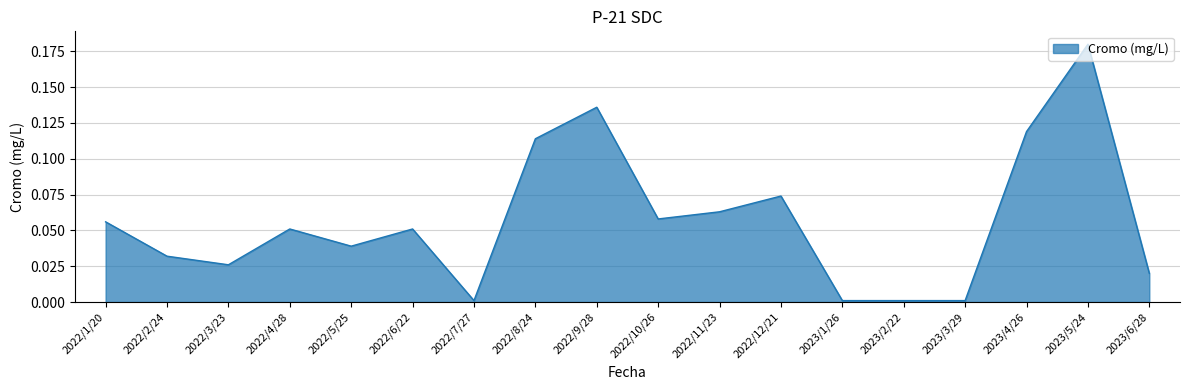

The value at 2023/2/22 is 0.0. True or false?

True